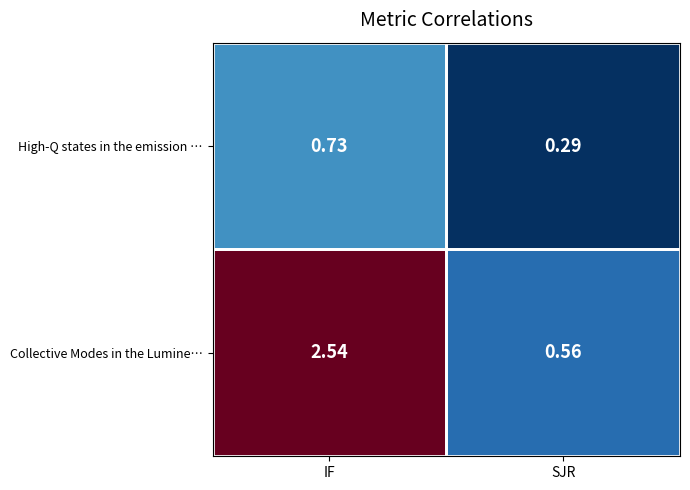

Which series has the largest total across all categories?

Collective Modes in the Lumine…